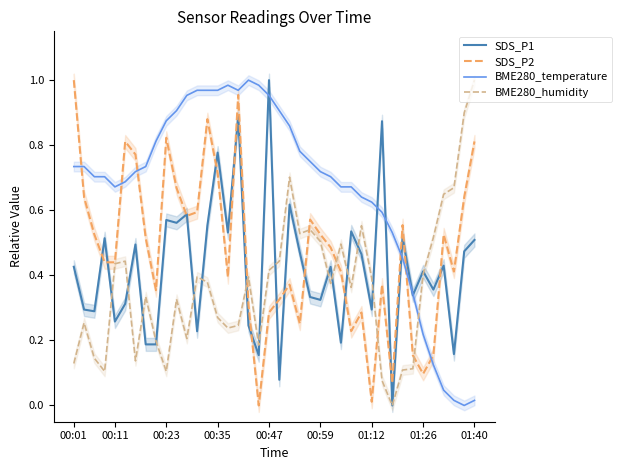

Rank the series by their maximum value, from lowest to highest.

SDS_P1, SDS_P2, BME280_temperature, BME280_humidity